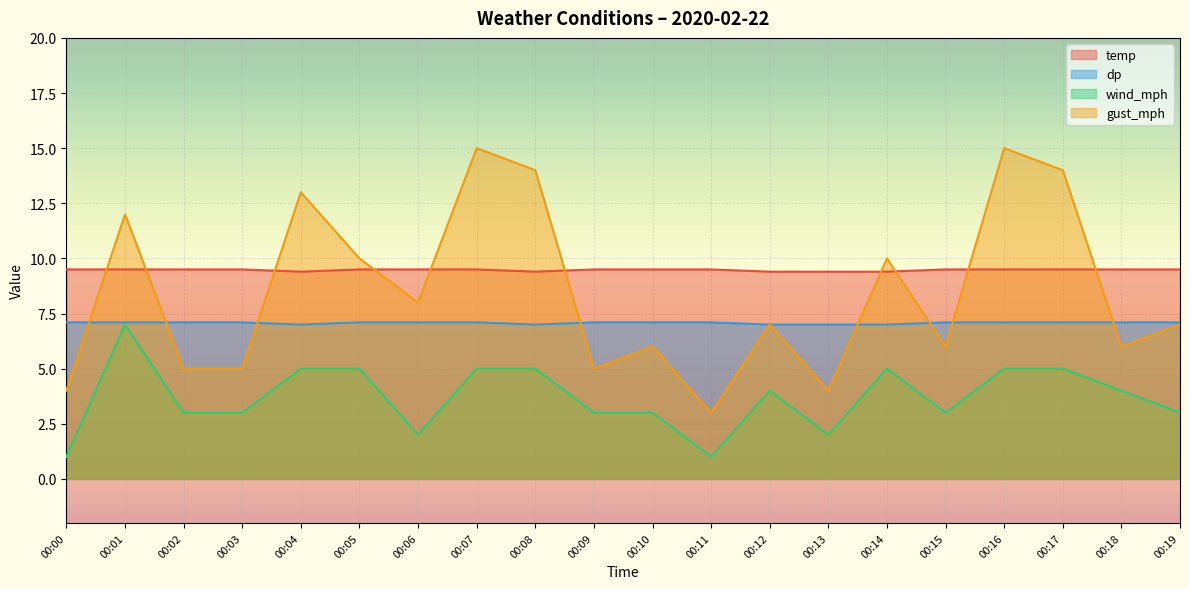

What is the value of the temp point at the 9th from the left?

9.4